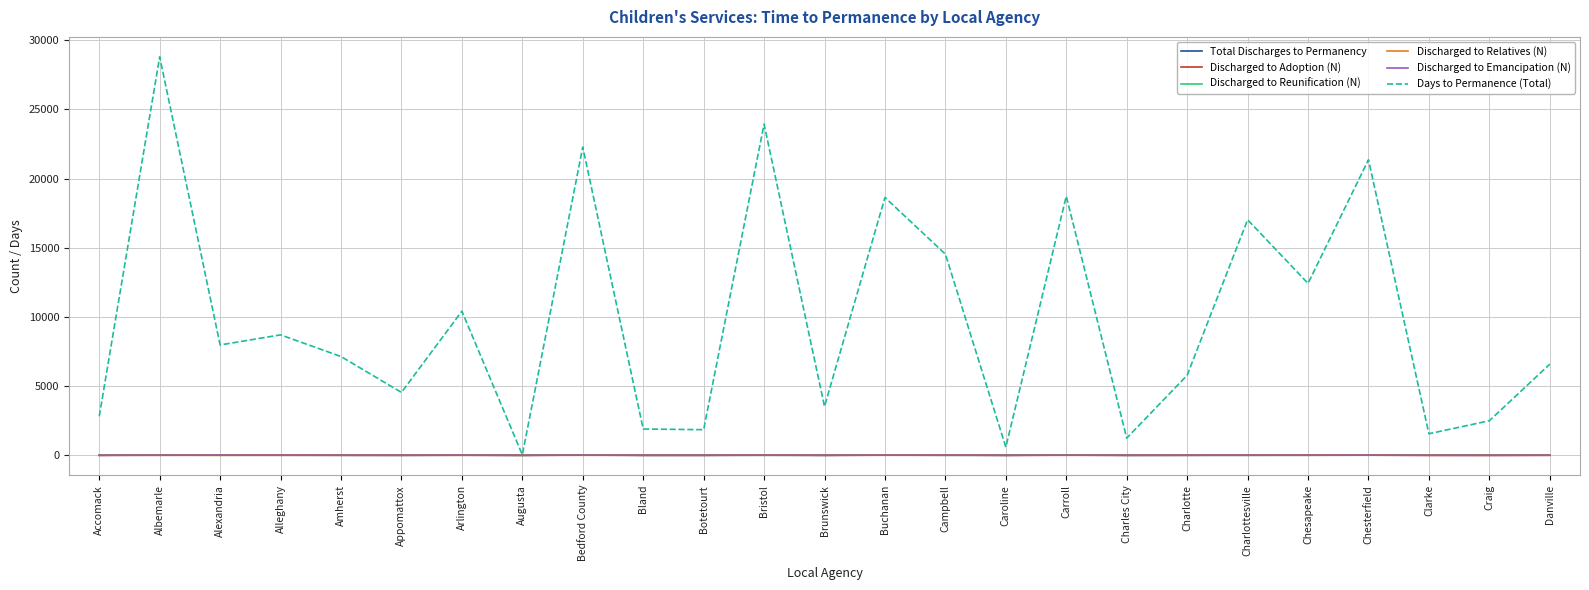

What is the maximum value shown in the chart?

28798